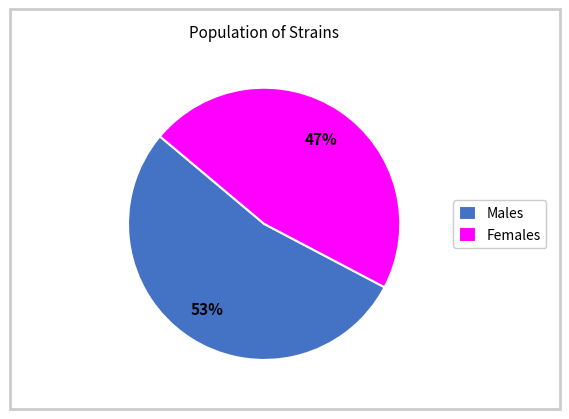

Approximately how many times larger is the value at Males compared to Females?

1.1